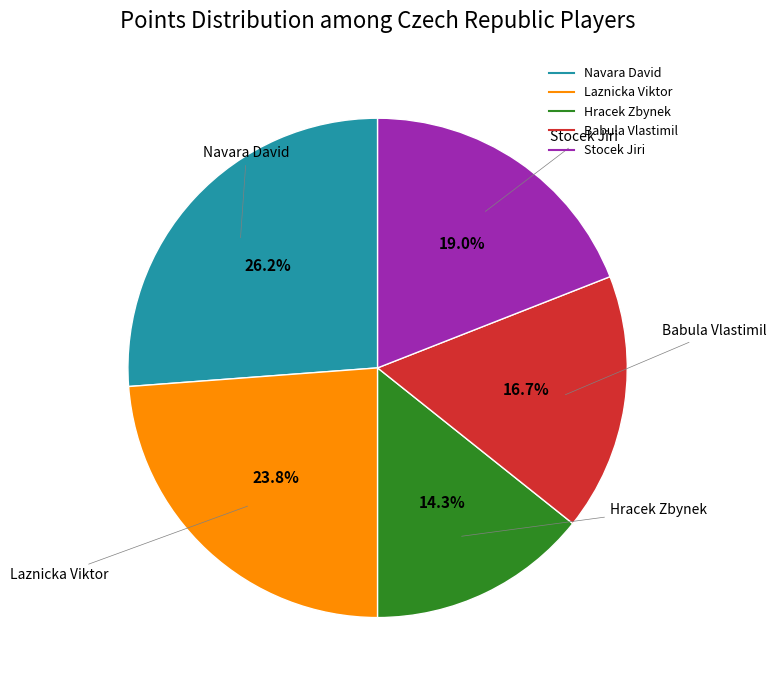

Rank the categories by value from highest to lowest.

Navara David, Laznicka Viktor, Stocek Jiri, Babula Vlastimil, Hracek Zbynek